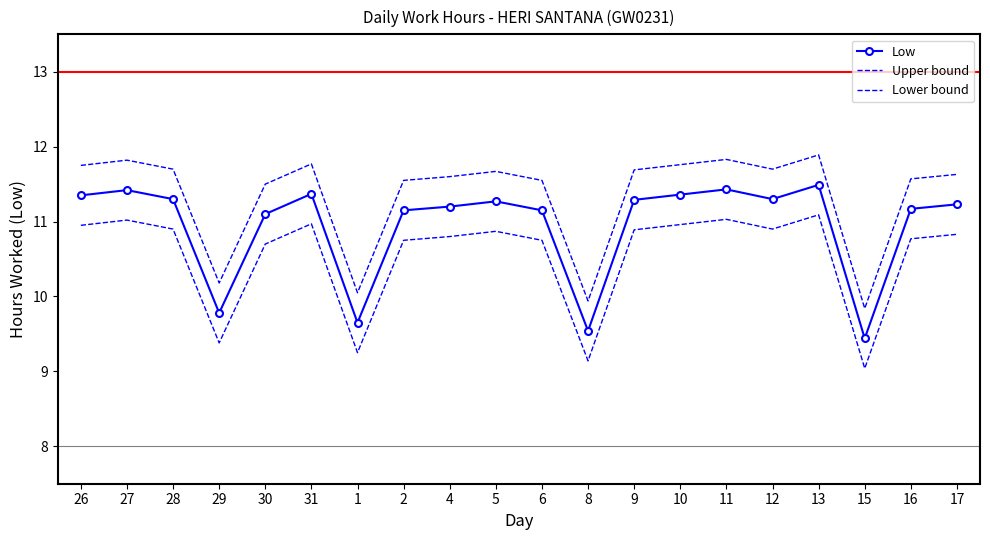

How many series are shown in this chart?

3